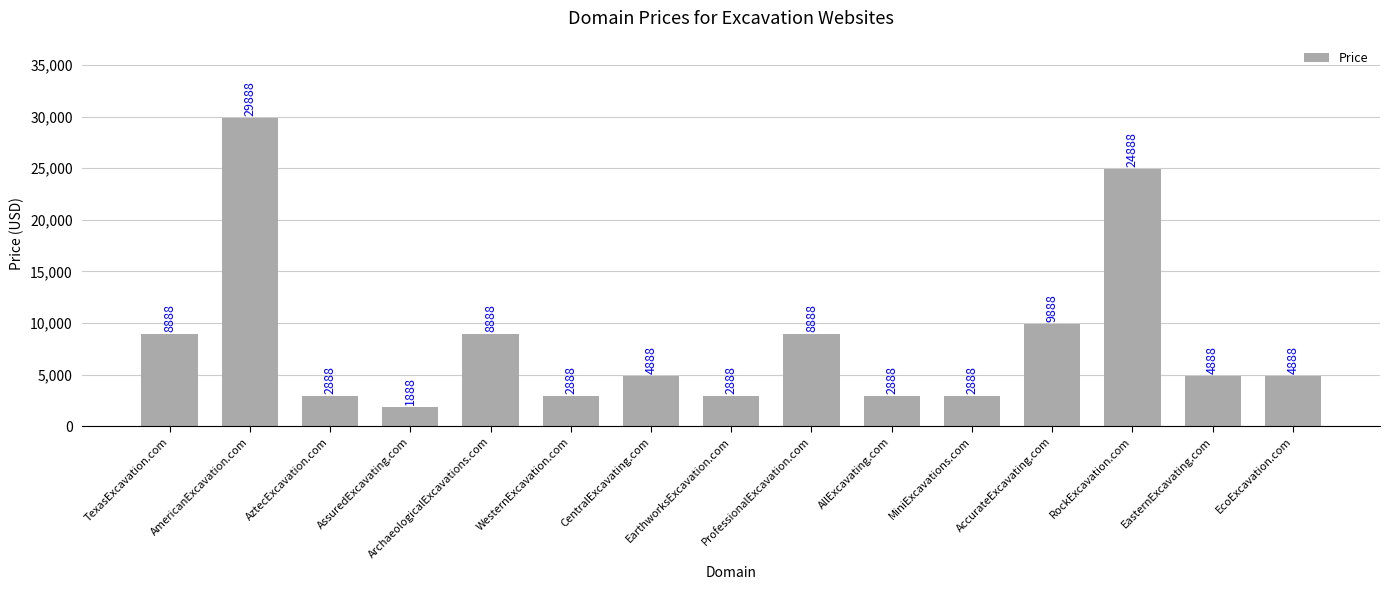

What is the difference between the values at EarthworksExcavation.com and ArchaeologicalExcavations.com?

6000